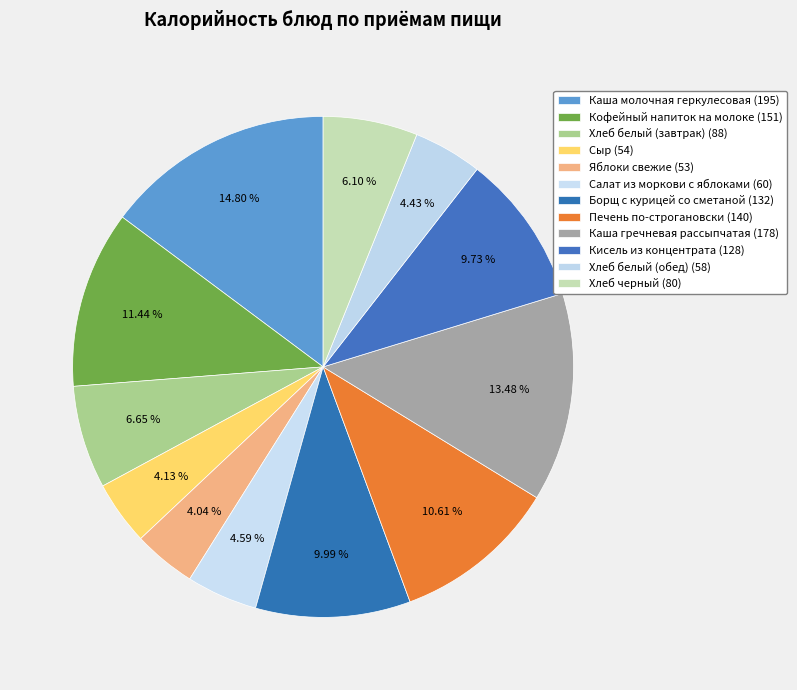

Does Кисель из концентрата represent more than half of the total?

No